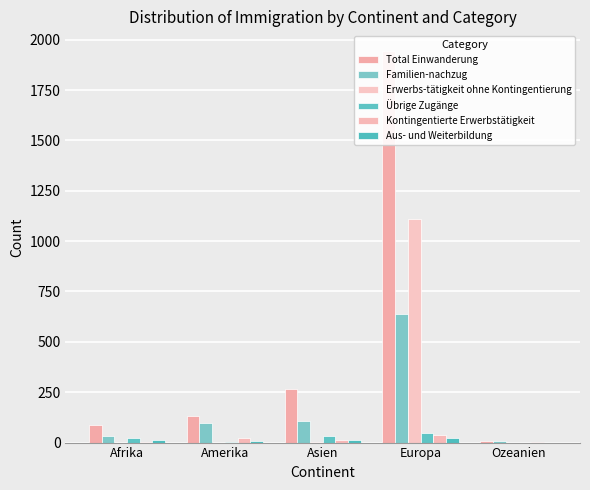

At which category does the chart reach its peak across all series?

Europa